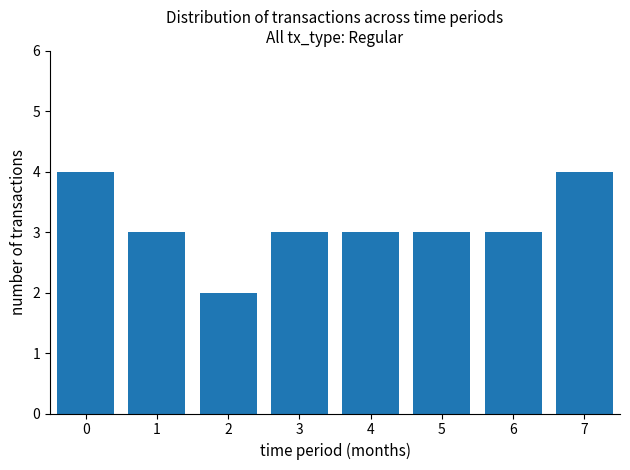

How many data points does each series have?

8